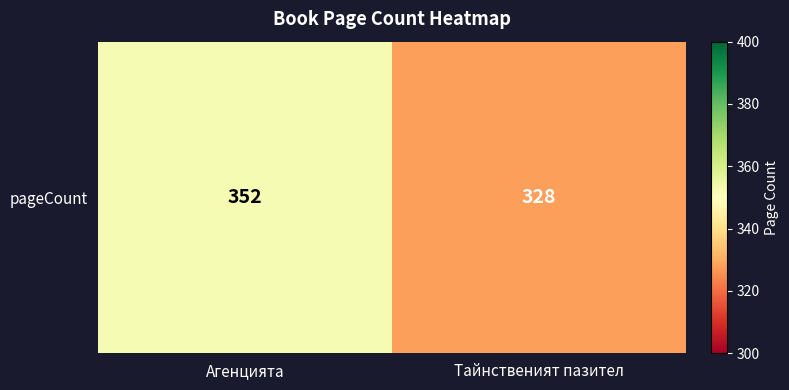

The chart shows a value of 621 at Агенцията. True or false?

False